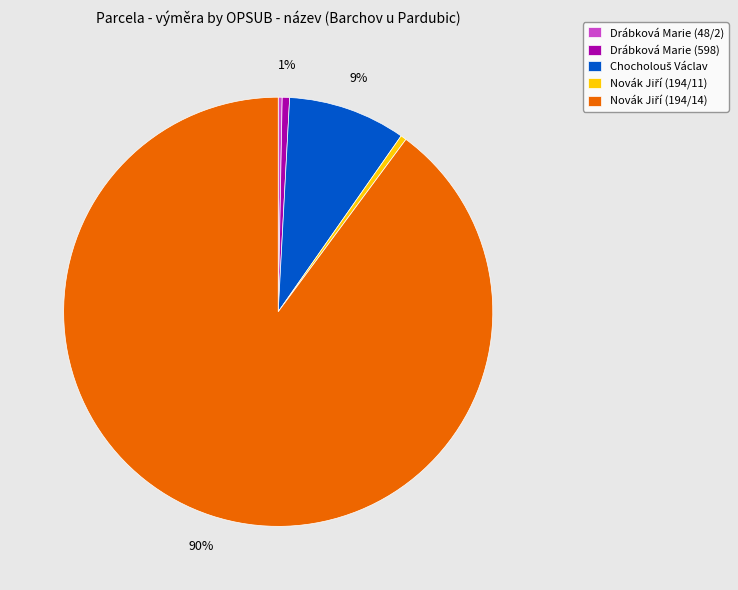

Does any single category account for the majority?

Yes